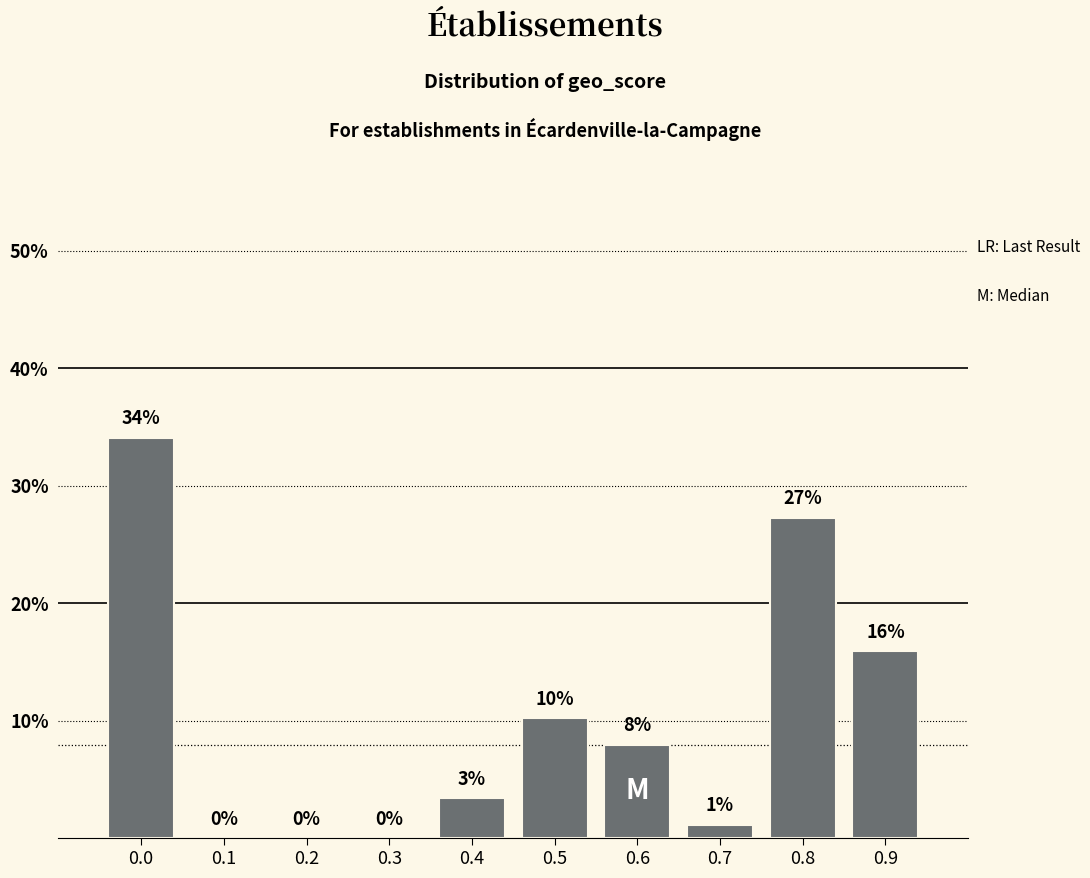

The value at 0.5 is 14.4. True or false?

False